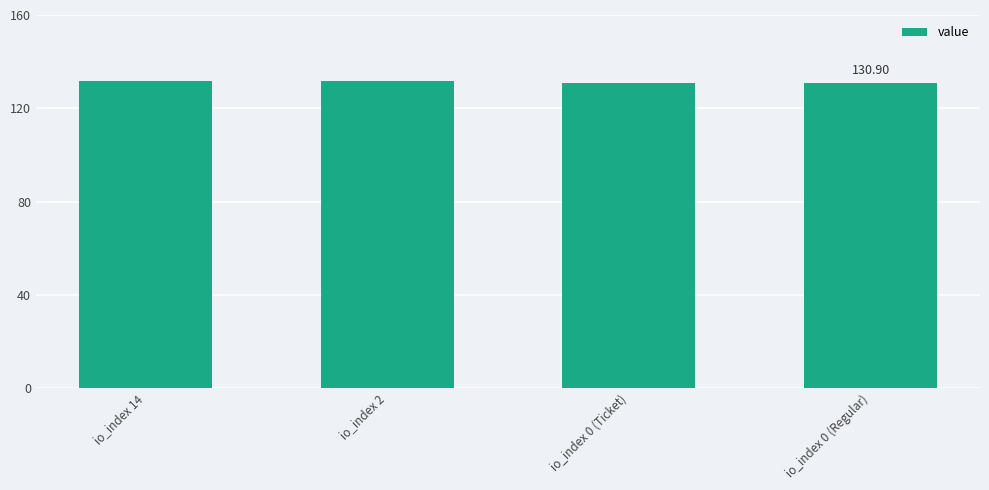

Are the bars horizontal?

No